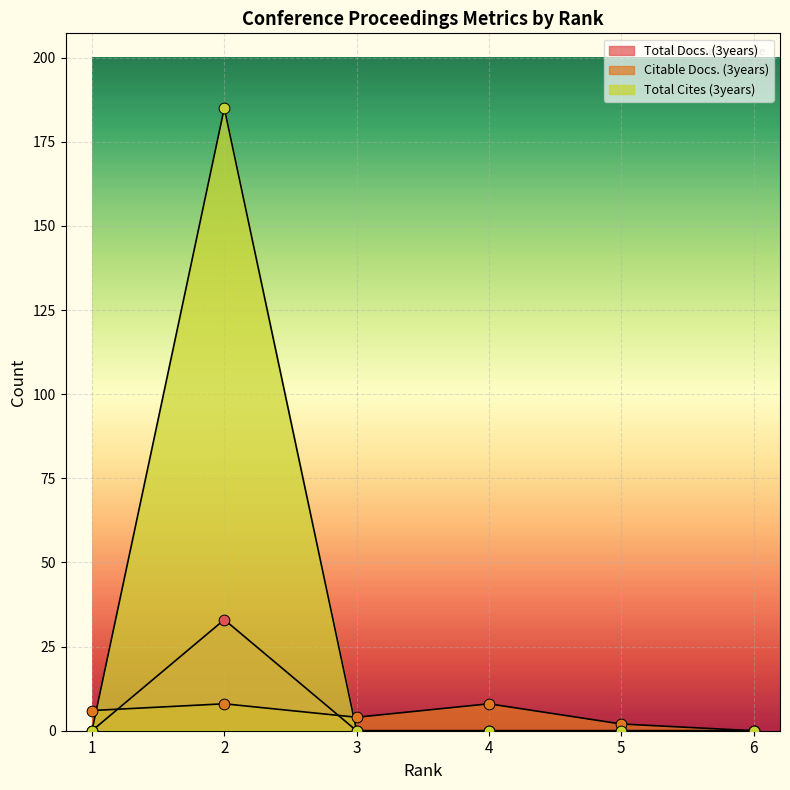

At which category is the sum across all series the highest?

2